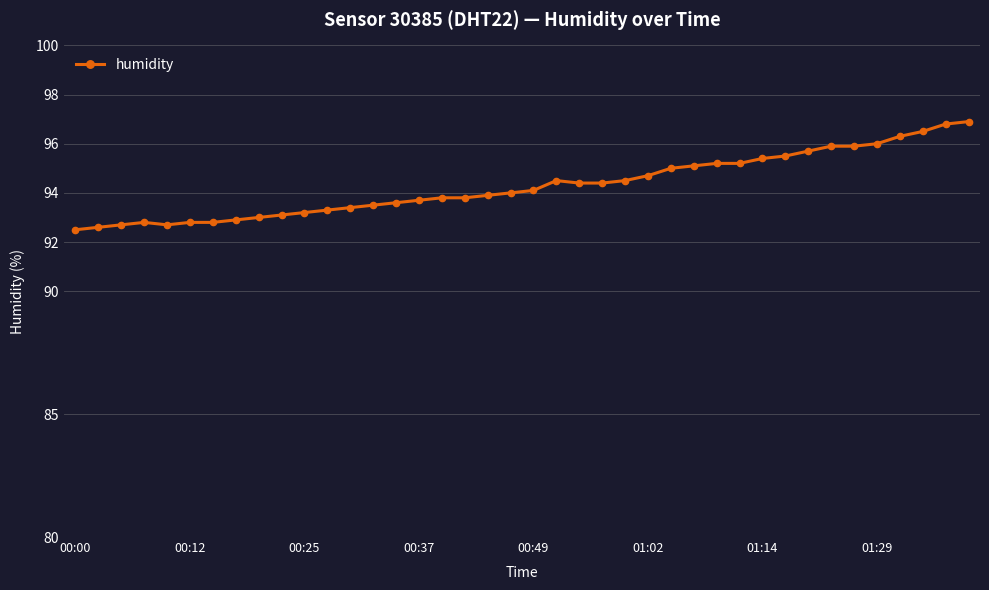

What is the difference between the second highest and minimum values?

4.3